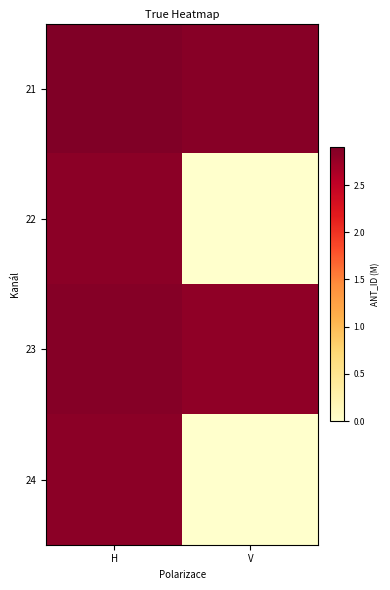

At how many categories does at least one series exceed 1?

2